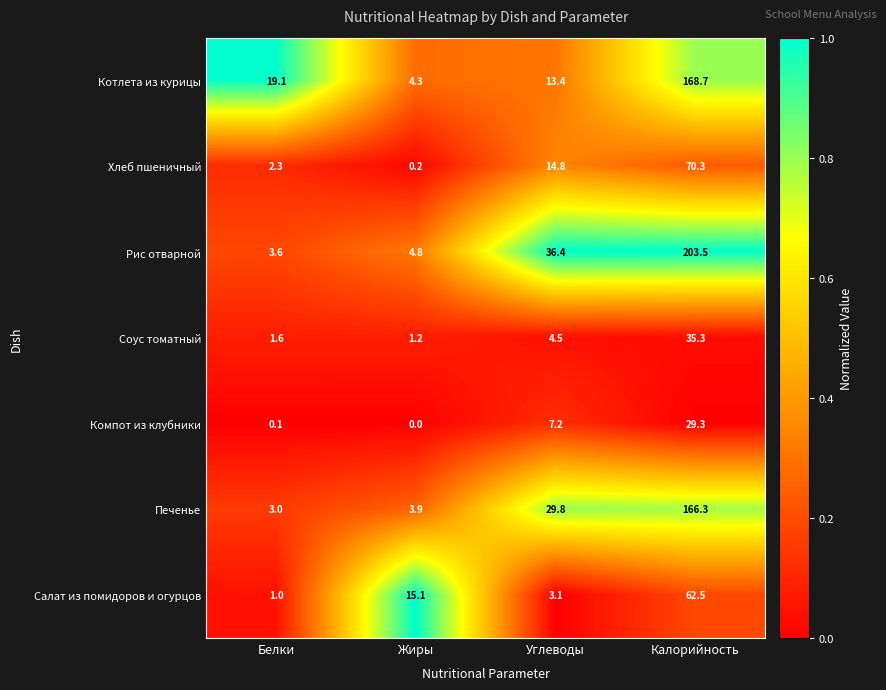

What is the total value across all series at Углеводы?

109.2